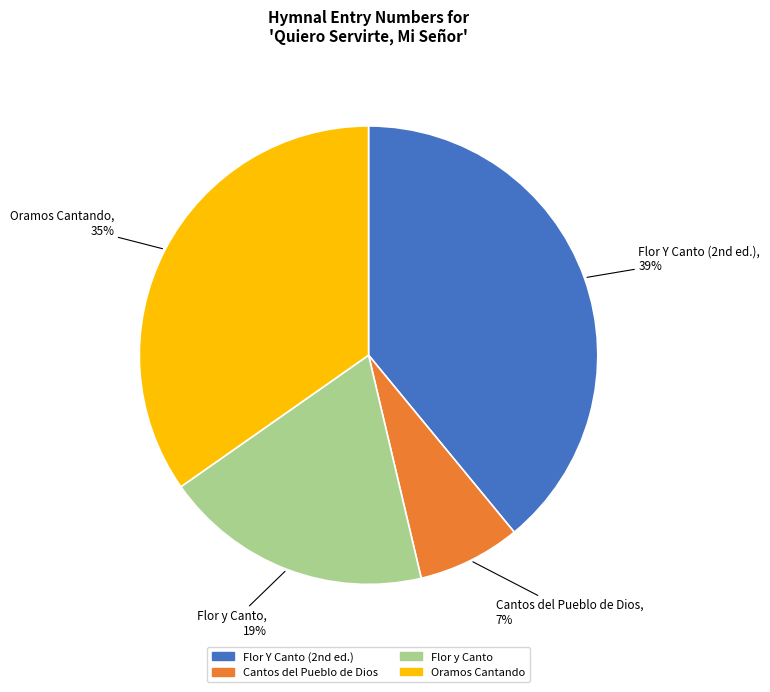

How many slices are in this pie chart?

4